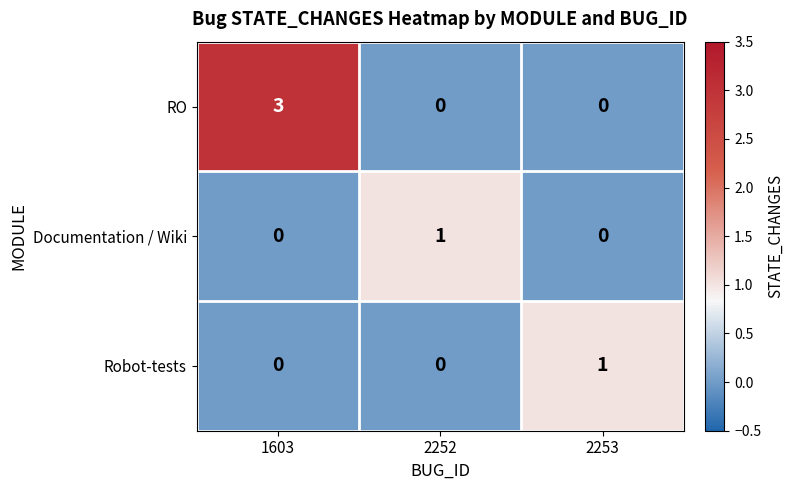

What is the difference between the highest and lowest values at 1603?

3